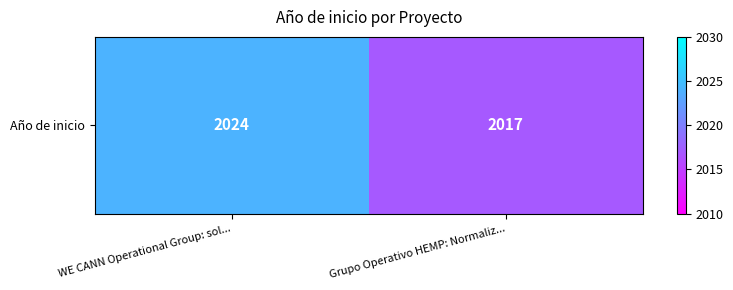

The chart shows a value of 2017 at Grupo Operativo HEMP: Normaliz.... True or false?

True